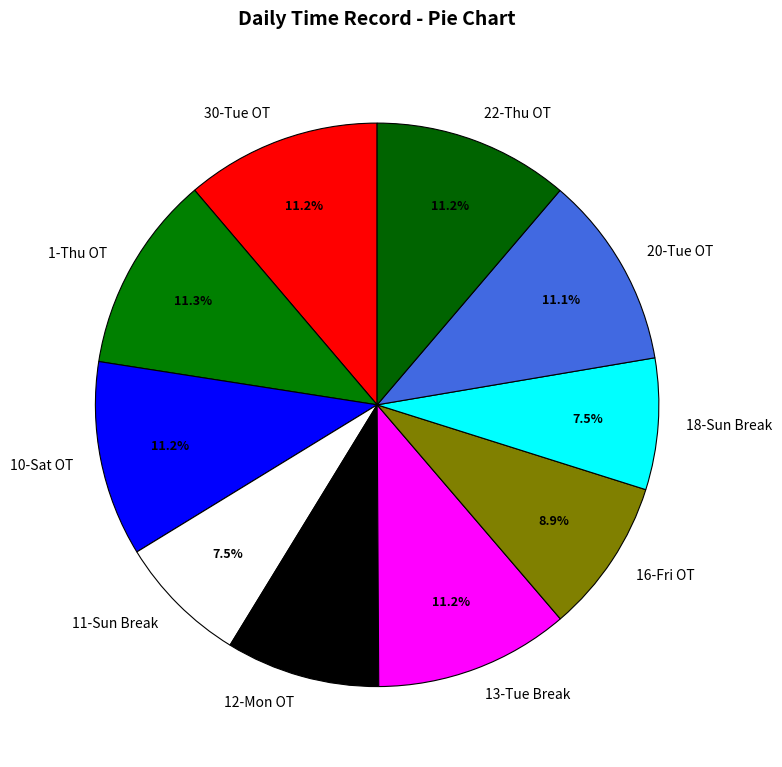

Does 13-Tue Break account for over 50% of the chart?

No